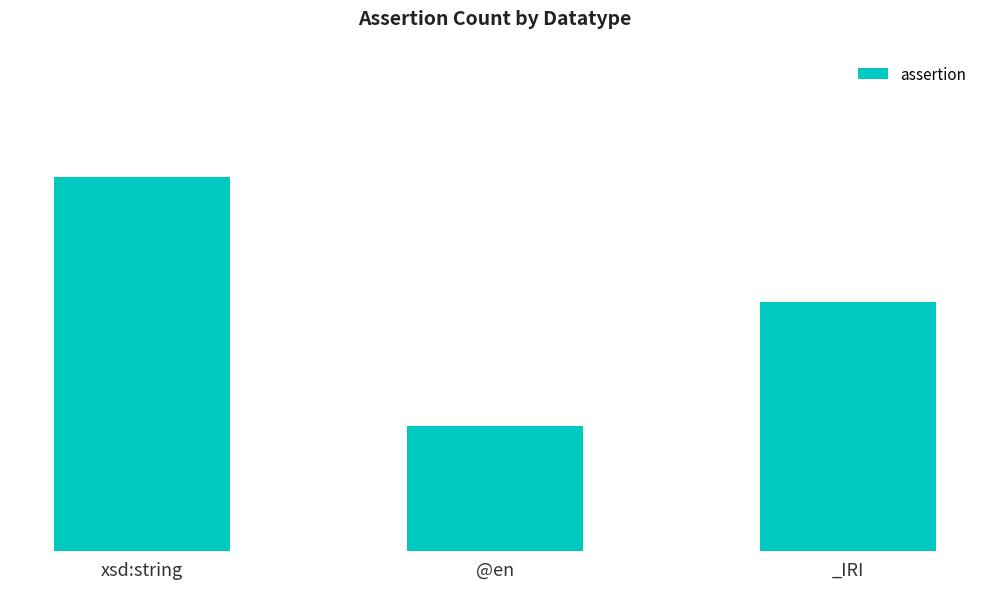

Is it true that the value at _IRI is 1?

False